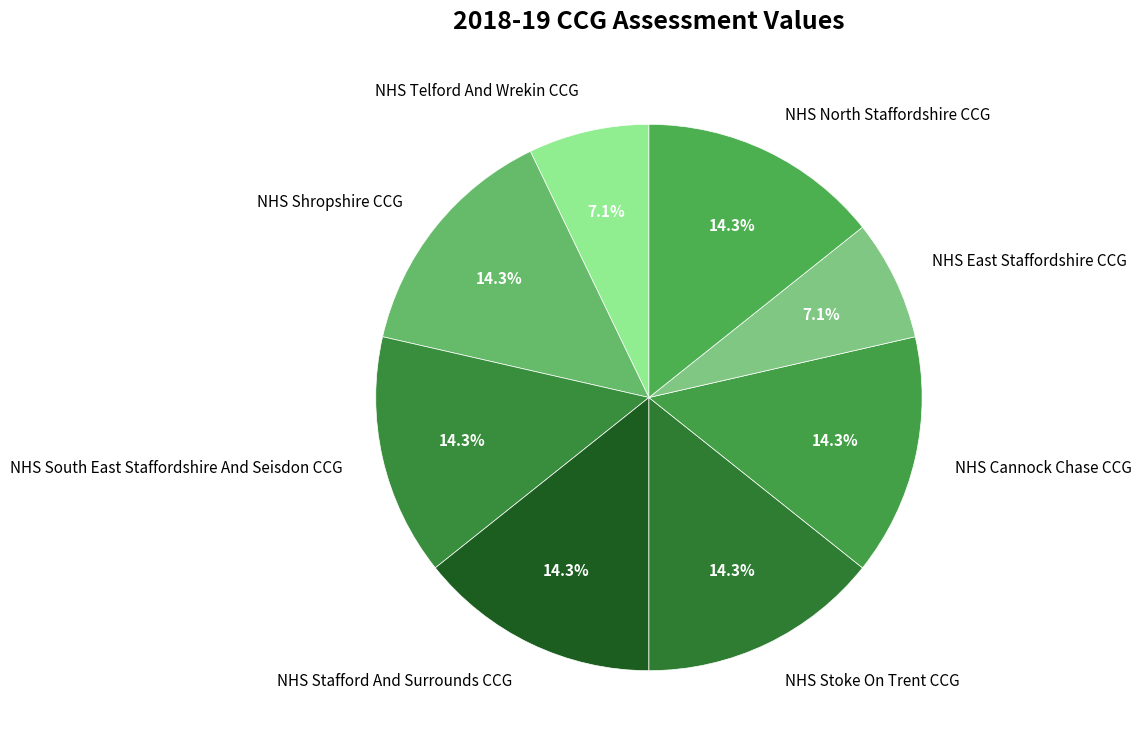

To the nearest percent, what is the difference between the largest and smallest slice percentages?

7%